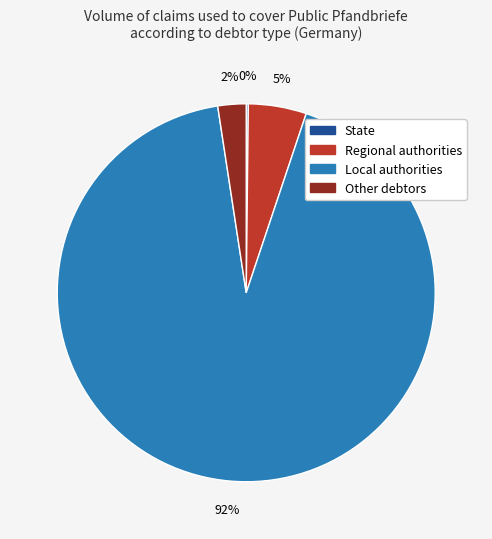

Between Local authorities and Regional authorities, which is larger?

Local authorities